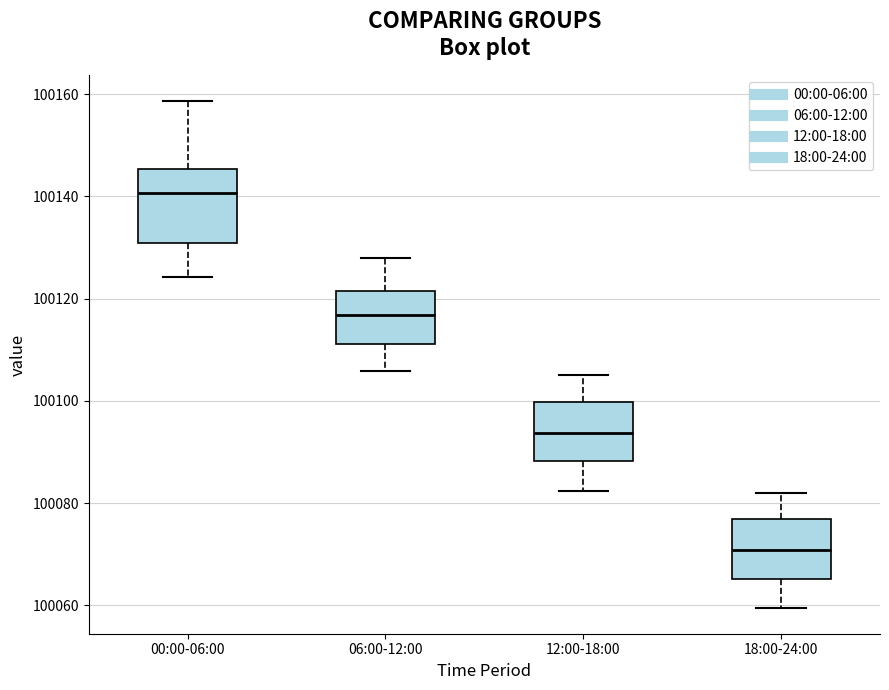

Reading left to right, read every box against the y-axis: the position of its median line, the range the box covers, and the ends of its whiskers. The values are not printed on the chart, so give them approximately, as read against the axis.

00:00-06:00: median 100140, box 100130 to 100146, whiskers 100124 to 100158
06:00-12:00: median 100116, box 100112 to 100122, whiskers 100106 to 100128
12:00-18:00: median 100094, box 100088 to 100100, whiskers 100082 to 100106
18:00-24:00: median 100070, box 100066 to 100076, whiskers 100060 to 100082